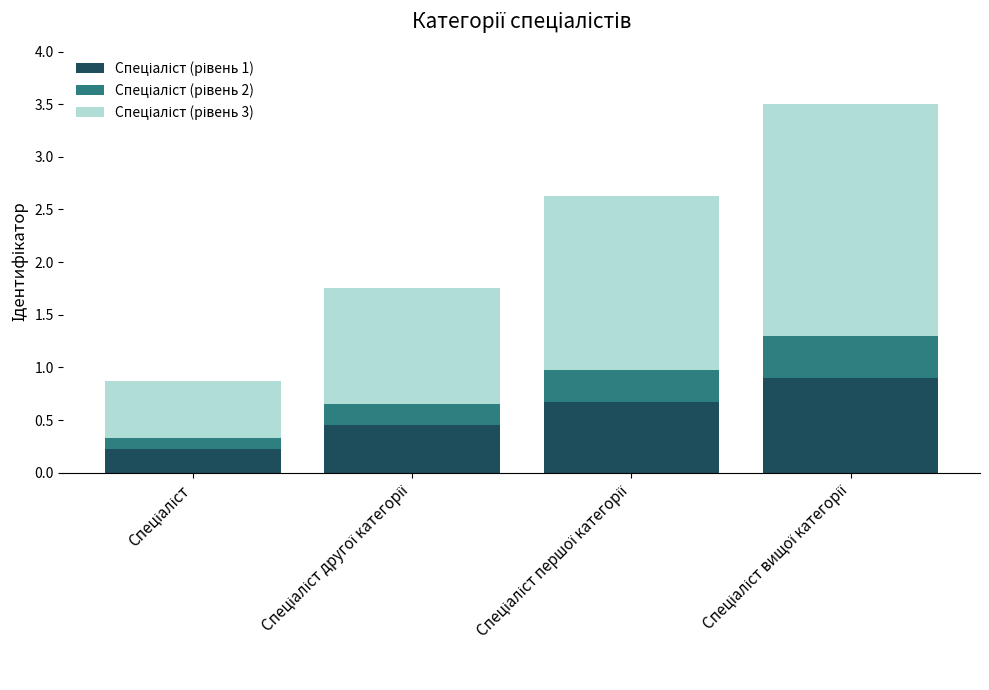

Which series changed the most between Спеціаліст and Спеціаліст першої категорії?

Спеціаліст (рівень 3)